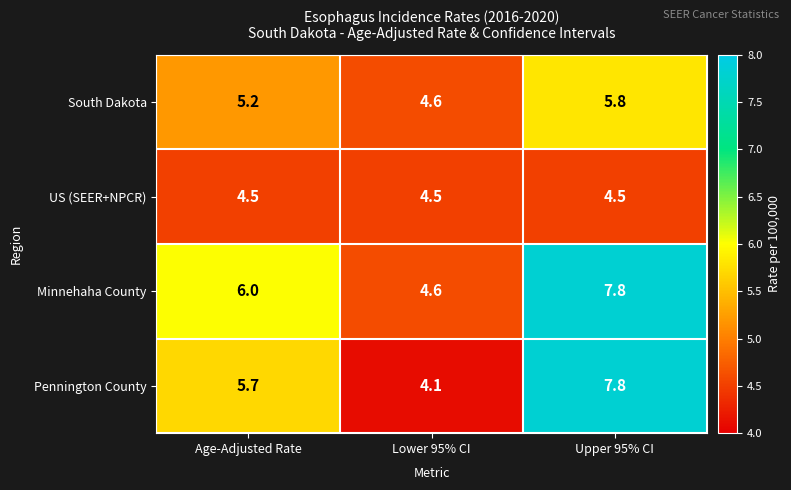

What is the greatest value displayed?

7.8